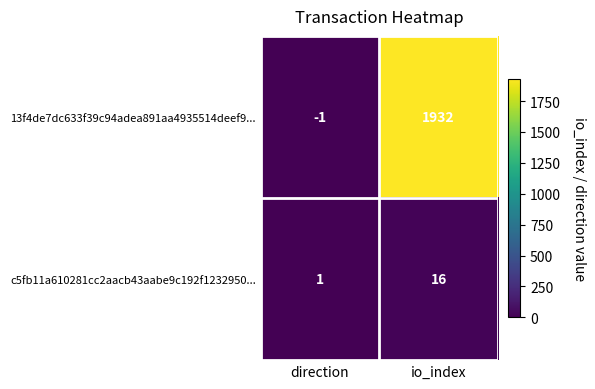

The c5fb11a610281cc2aacb43aabe9c192f1232950... series shows 16 at io_index. True or false?

True